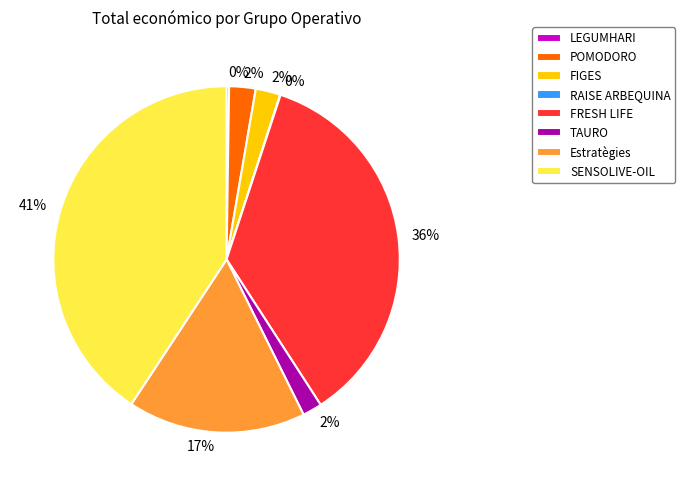

Does SENSOLIVE-OIL account for over 50% of the chart?

No